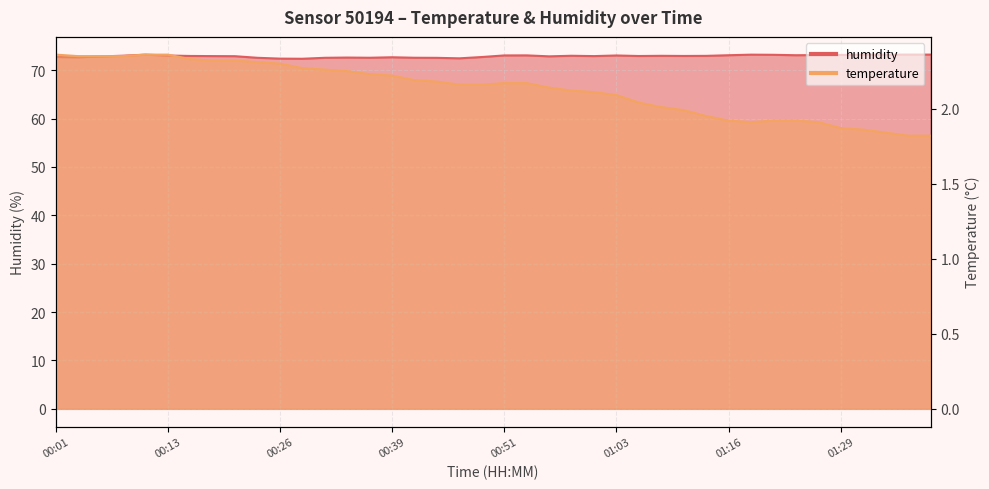

What is the highest value of the humidity series?

73.2